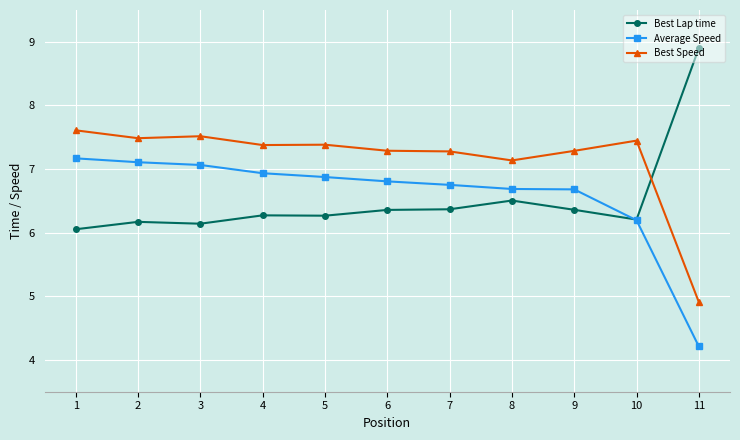

Reading left to right, transcribe all the data shown in this chart.

Best Lap time: 6.1	6.2	6.1	6.3	6.3	6.4	6.4	6.5	6.4	6.2	8.9
Average Speed: 7.2	7.1	7.1	6.9	6.9	6.8	6.8	6.7	6.7	6.2	4.2
Best Speed: 7.6	7.5	7.5	7.4	7.4	7.3	7.3	7.1	7.3	7.4	4.9